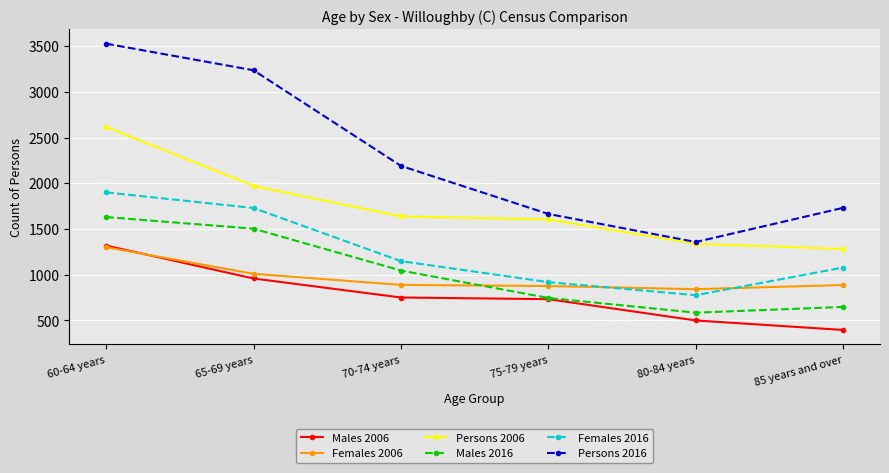

What is the label of the 3rd point from the left?

70-74 years